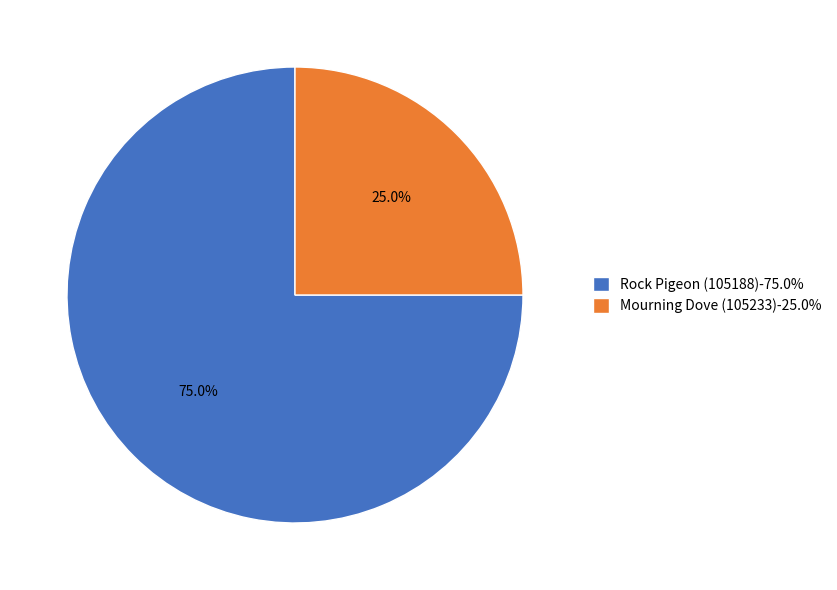

The Mourning Dove (105233) slice represents 14% of the pie. True or false?

False